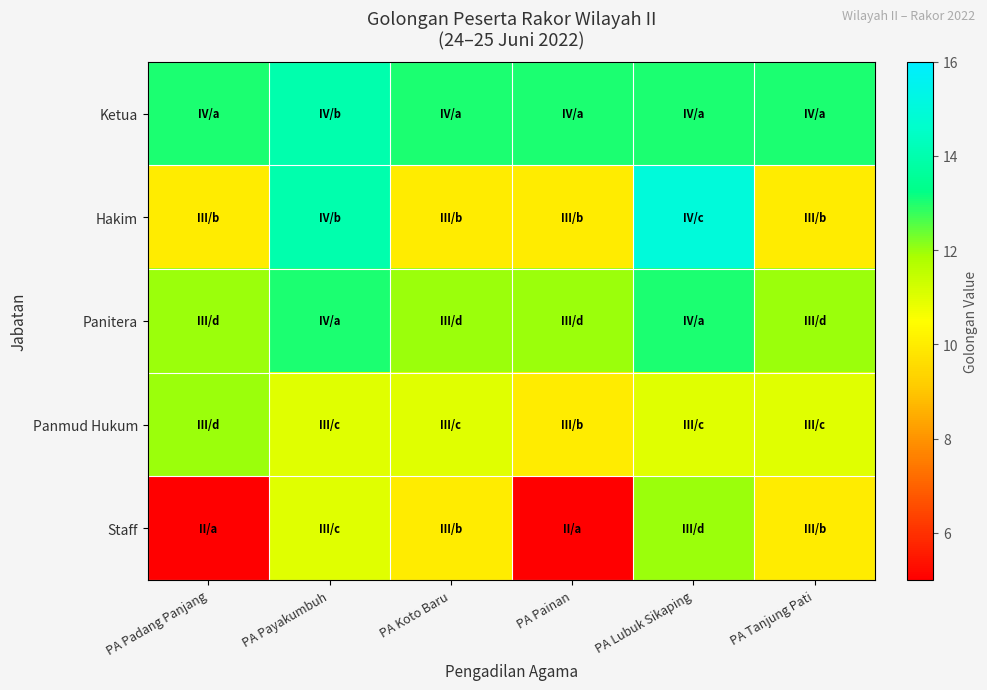

Reading left to right, list all the values displayed in this chart.

Ketua: PA Padang Panjang=13	PA Payakumbuh=14	PA Koto Baru=13	PA Painan=13	PA Lubuk Sikaping=13	PA Tanjung Pati=13
Hakim: PA Padang Panjang=10	PA Payakumbuh=14	PA Koto Baru=10	PA Painan=10	PA Lubuk Sikaping=15	PA Tanjung Pati=10
Panitera: PA Padang Panjang=12	PA Payakumbuh=13	PA Koto Baru=12	PA Painan=12	PA Lubuk Sikaping=13	PA Tanjung Pati=12
Panmud Hukum: PA Padang Panjang=12	PA Payakumbuh=11	PA Koto Baru=11	PA Painan=10	PA Lubuk Sikaping=11	PA Tanjung Pati=11
Staff: PA Padang Panjang=5	PA Payakumbuh=11	PA Koto Baru=10	PA Painan=5	PA Lubuk Sikaping=12	PA Tanjung Pati=10